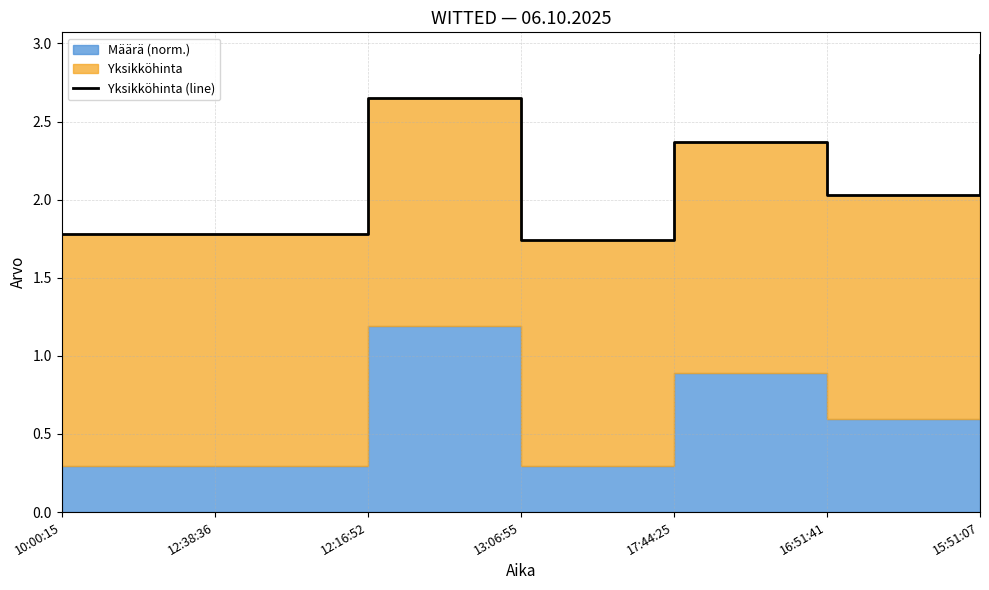

What is the approximate value at 10:00:15?

1.8